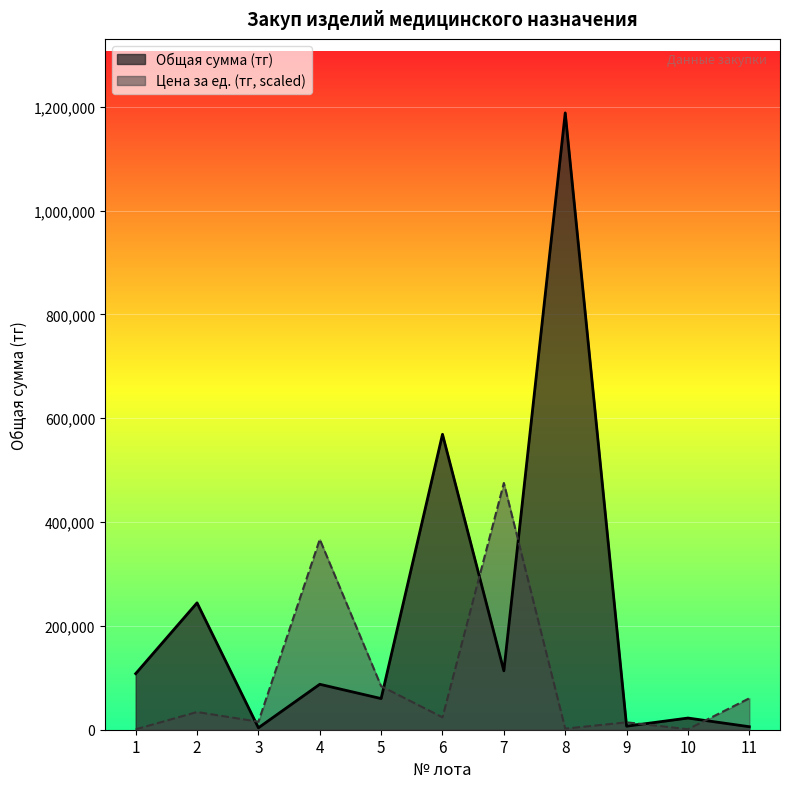

At which category is the sum across all series the highest?

8